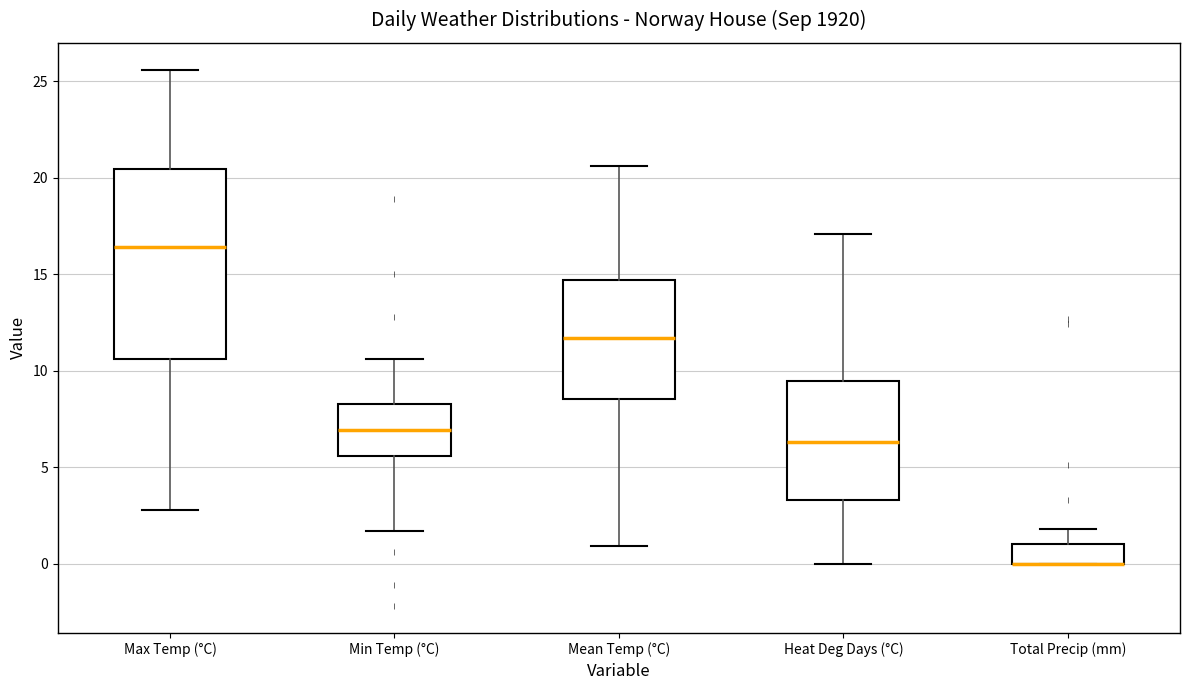

Reading left to right, read every box against the y-axis: the position of its median line, the range the box covers, and the ends of its whiskers. The values are not printed on the chart, so give them approximately, as read against the axis.

Max Temp (°C): median 16.5, box 10.5 to 20.5, whiskers 3.0 to 25.5
Min Temp (°C): median 7.0, box 5.5 to 8.5, whiskers 1.5 to 10.5
Mean Temp (°C): median 11.5, box 8.5 to 14.5, whiskers 1.0 to 20.5
Heat Deg Days (°C): median 6.5, box 3.5 to 9.5, whiskers 0.0 to 17.0
Total Precip (mm): median 0.0 (drawn on the box's lower edge), box 0.0 to 1.0, whiskers 0.0 to 2.0